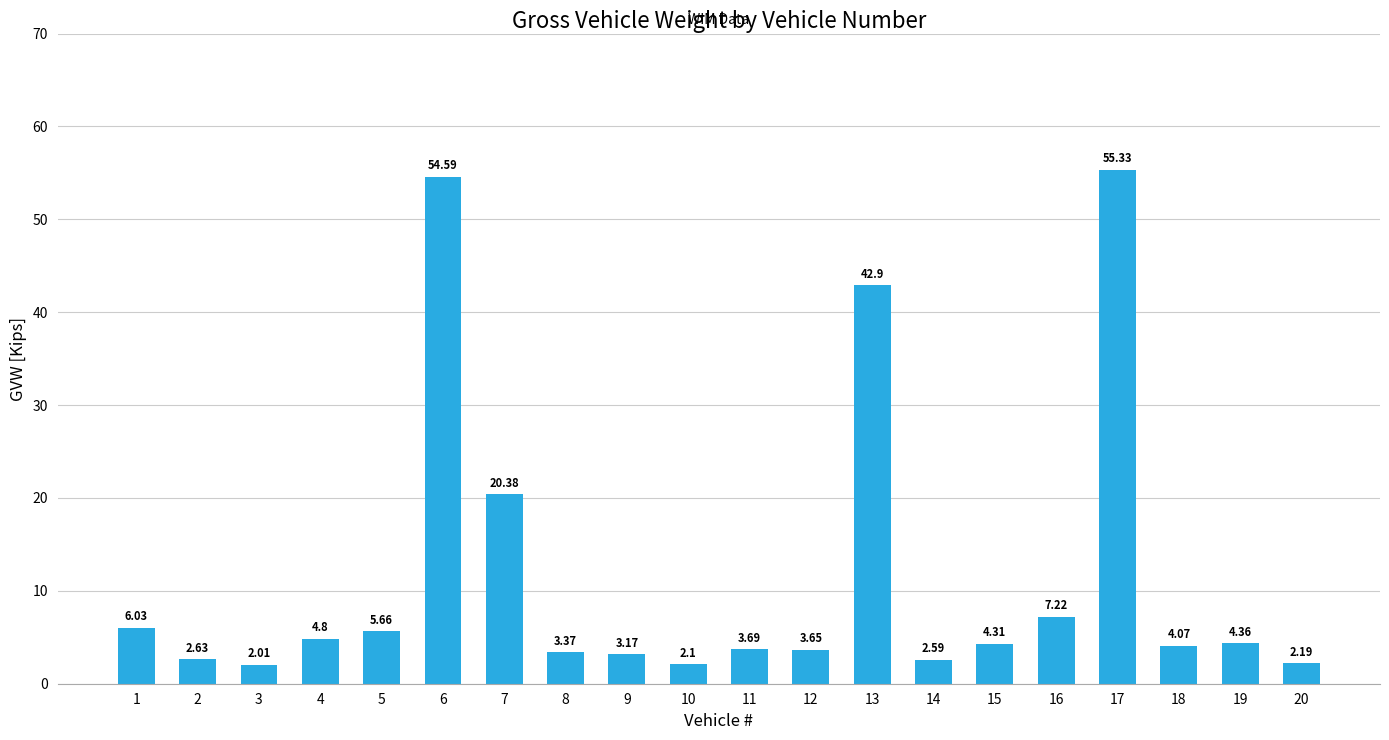

Between 8 and 10, which is larger?

8